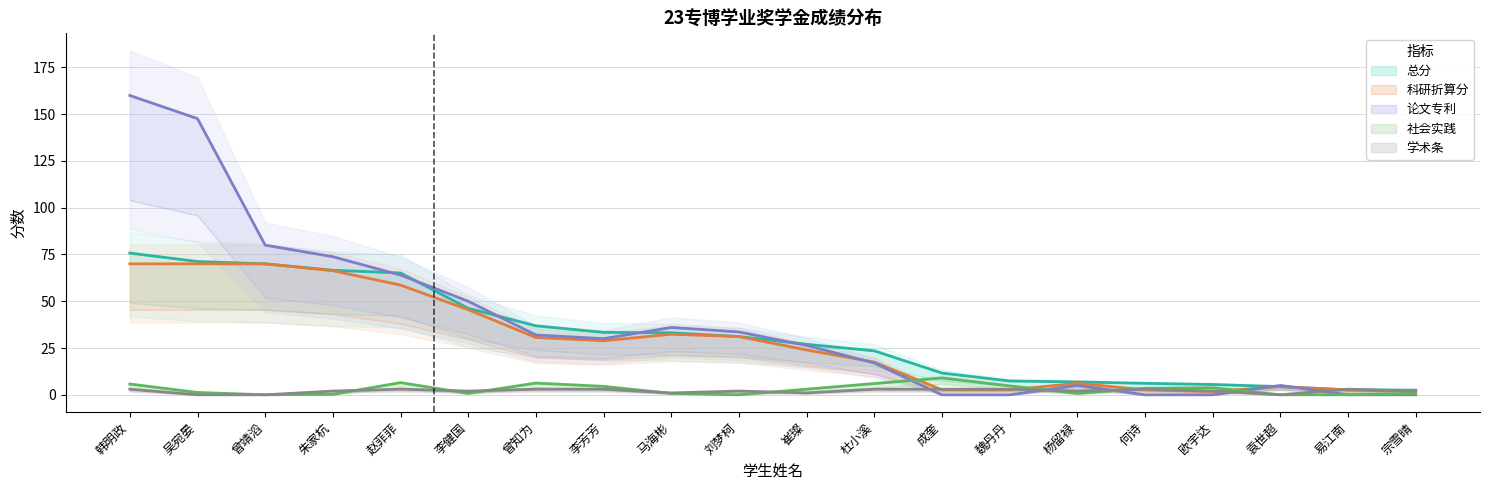

Reading left to right, transcribe all the data shown in this chart.

论文专利: 韩明政=160.0	吴宛晏=147.6	曾靖滔=80.0	朱家杭=73.8	赵菲菲=64.0	李健国=50.0	曾知为=32.0	李芳芳=30.0	马海彬=36.0	刘梦柯=33.6	崔璨=26.4	杜小溪=17.0	成奎=0.0	魏丹丹=0.0	杨留禄=5.0	何诗=0.0	欧宇达=0.0	袁世超=5.0	易江南=0.0	宗雪晴=0.0
学术条: 韩明政=3.0	吴宛晏=0.0	曾靖滔=0.0	朱家杭=2.0	赵菲菲=3.0	李健国=2.0	曾知为=3.0	李芳芳=3.0	马海彬=1.0	刘梦柯=2.0	崔璨=1.0	杜小溪=3.0	成奎=3.0	魏丹丹=3.0	杨留禄=2.0	何诗=3.0	欧宇达=2.0	袁世超=0.0	易江南=3.0	宗雪晴=2.0
社会实践: 韩明政=5.8	吴宛晏=1.2	曾靖滔=0.0	朱家杭=0.2	赵菲菲=6.5	李健国=0.8	曾知为=6.2	李芳芳=4.5	马海彬=0.8	刘梦柯=0.0	崔璨=3.0	杜小溪=6.0	成奎=9.0	魏丹丹=4.8	杨留禄=0.8	何诗=3.5	欧宇达=3.8	袁世超=0.0	易江南=0.0	宗雪晴=0.8
科研折算分: 韩明政=70.0	吴宛晏=70.0	曾靖滔=70.0	朱家杭=66.3	赵菲菲=58.6	李健国=45.5	曾知为=30.6	李芳芳=28.9	马海彬=32.4	刘梦柯=31.1	崔璨=24.0	杜小溪=17.5	成奎=2.6	魏丹丹=2.6	杨留禄=6.1	何诗=2.6	欧宇达=1.8	袁世超=4.4	易江南=2.6	宗雪晴=1.8
总分: 韩明政=75.8	吴宛晏=71.2	曾靖滔=70.0	朱家杭=66.6	赵菲菲=65.1	李健国=46.2	曾知为=36.9	李芳芳=33.4	马海彬=33.1	刘梦柯=31.1	崔璨=27.0	杜小溪=23.5	成奎=11.6	魏丹丹=7.4	杨留禄=6.9	何诗=6.1	欧宇达=5.5	袁世超=4.4	易江南=2.6	宗雪晴=2.5